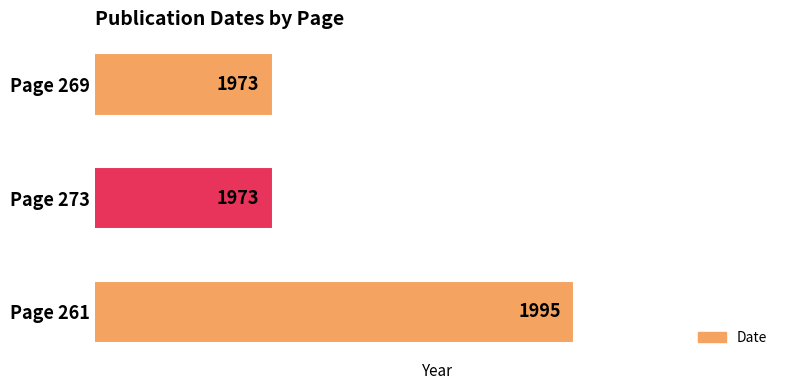

What is the label of the 3rd bar from the bottom?

Page 269